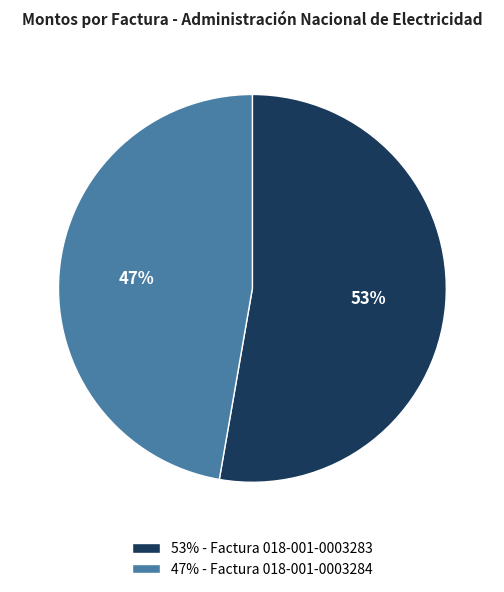

Which category has the smallest portion of the pie?

47% - Factura 018-001-0003284